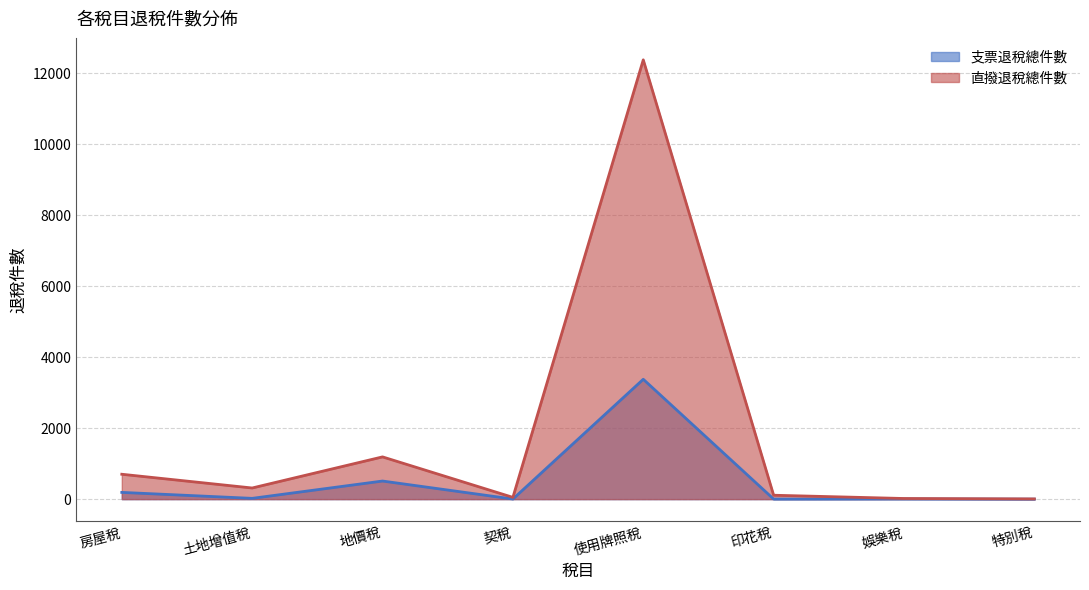

At which label does 支票退稅總件數 reach its peak?

使用牌照稅